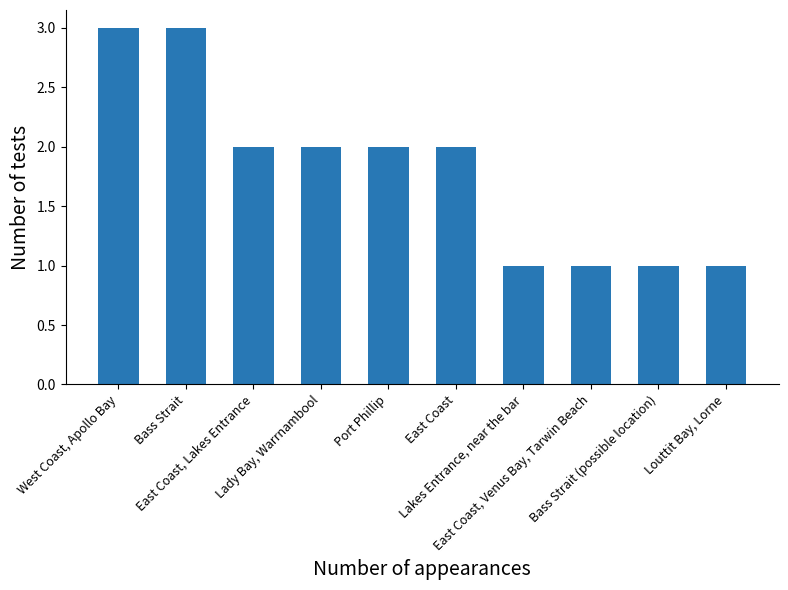

Reading left to right, list all the values displayed in this chart.

3	3	2	2	2	2	1	1	1	1